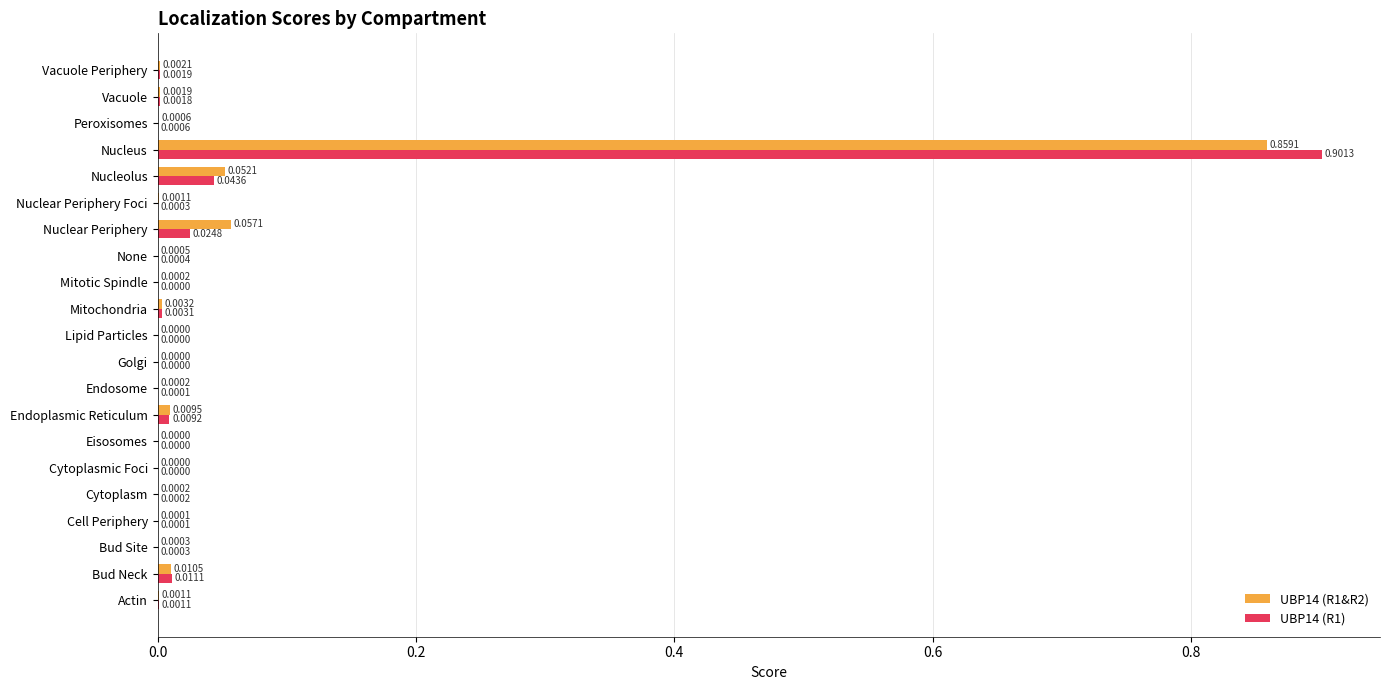

At which label does UBP14 (R1&R2) reach its peak?

Nucleus